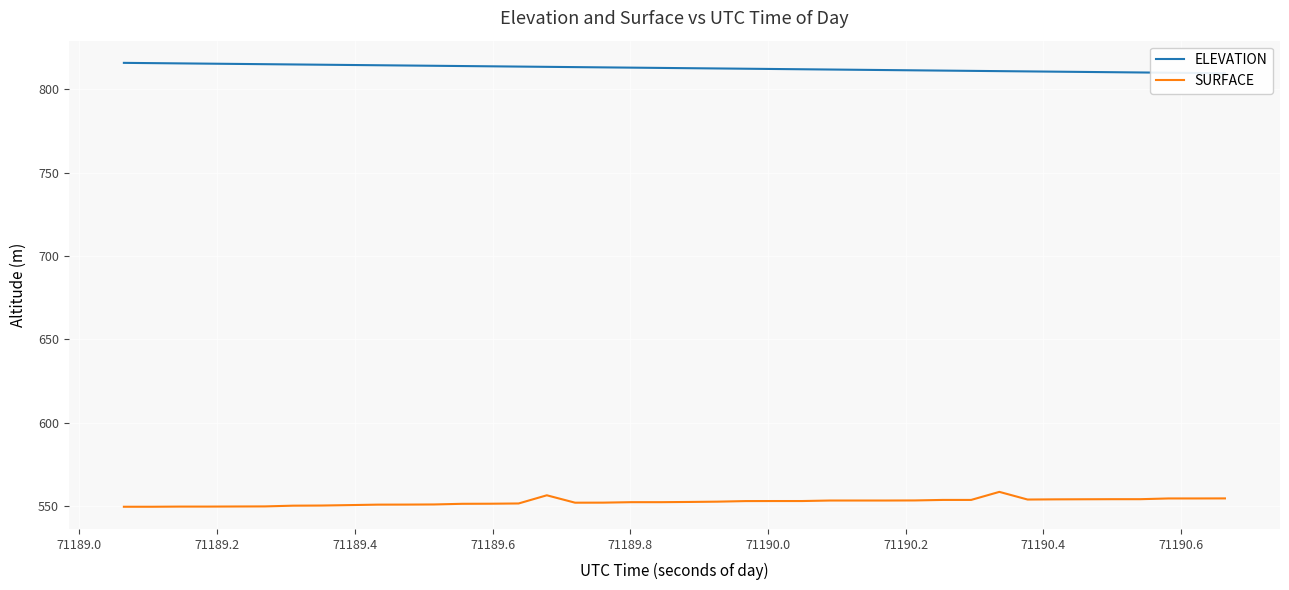

Reading left to right, extract all data points from this chart.

ELEVATION: 816.0	815.8	815.7	815.5	815.3	815.2	815.0	814.9	814.7	814.6	814.4	814.2	814.1	813.9	813.8	813.6	813.4	813.3	813.1	812.9	812.8	812.6	812.5	812.3	812.1	812.0	811.8	811.7	811.5	811.3	811.2	811.0	810.9	810.7	810.5	810.4	810.2	810.1	809.9	809.7
SURFACE: 549.5	549.5	549.6	549.6	549.7	549.8	550.2	550.3	550.5	550.8	550.9	550.9	551.3	551.4	551.5	556.4	552.0	552.0	552.3	552.3	552.4	552.6	553.0	553.0	553.0	553.3	553.3	553.3	553.3	553.6	553.6	558.5	553.9	554.0	554.0	554.1	554.1	554.5	554.5	554.6